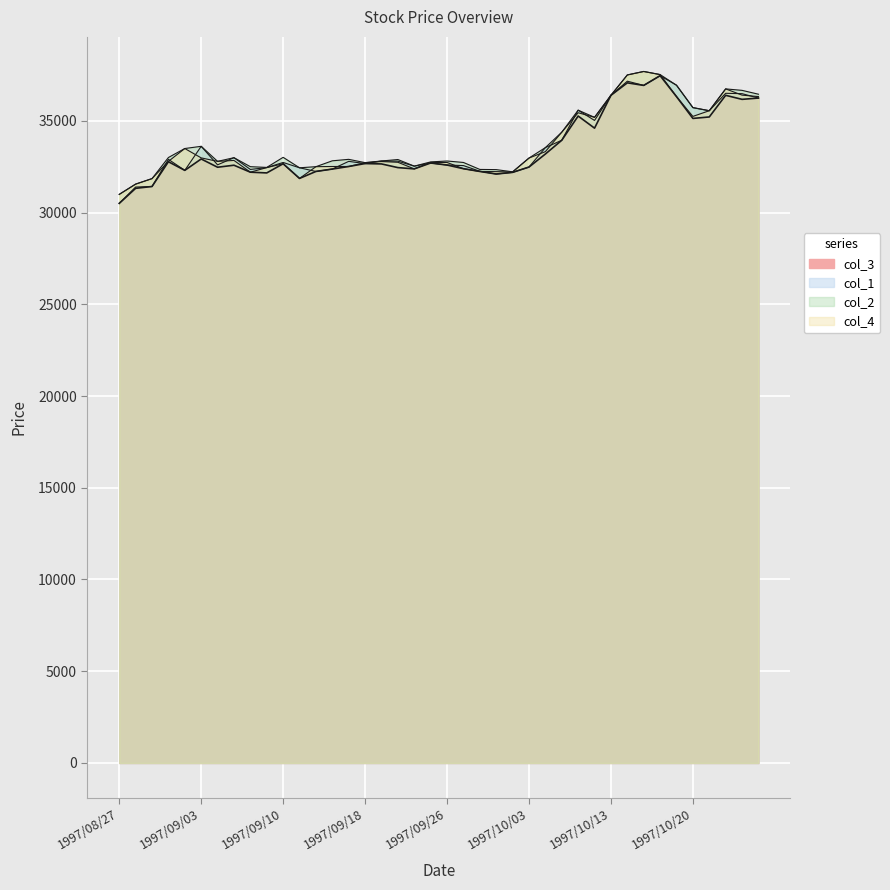

Reading right to left, transcribe all the data shown in this chart.

col_3: 1997/10/24=36240	1997/10/23=36170	1997/10/22=36390	1997/10/21=35210	1997/10/20=35130	1997/10/17=36320	1997/10/16=37460	1997/10/15=36930	1997/10/14=37070	1997/10/13=36390	1997/10/09=34600	1997/10/08=35260	1997/10/07=33940	1997/10/06=33190	1997/10/03=32480	1997/10/02=32190	1997/10/01=32100	1997/09/30=32240	1997/09/29=32390	1997/09/26=32590	1997/09/25=32700	1997/09/24=32380	1997/09/22=32450	1997/09/19=32650	1997/09/18=32670	1997/09/17=32510	1997/09/16=32370	1997/09/12=32240	1997/09/11=31860	1997/09/10=32660	1997/09/09=32160	1997/09/08=32200	1997/09/05=32580	1997/09/04=32470	1997/09/03=32920	1997/09/02=32300	1997/09/01=32770	1997/08/29=31420	1997/08/28=31320	1997/08/27=30500
col_1: 1997/10/24=36240	1997/10/23=36480	1997/10/22=36500	1997/10/21=35550	1997/10/20=35720	1997/10/17=36940	1997/10/16=37460	1997/10/15=36930	1997/10/14=37160	1997/10/13=36390	1997/10/09=35020	1997/10/08=35580	1997/10/07=33940	1997/10/06=33540	1997/10/03=32480	1997/10/02=32190	1997/10/01=32100	1997/09/30=32250	1997/09/29=32560	1997/09/26=32590	1997/09/25=32700	1997/09/24=32530	1997/09/22=32800	1997/09/19=32810	1997/09/18=32670	1997/09/17=32790	1997/09/16=32370	1997/09/12=32240	1997/09/11=32440	1997/09/10=32730	1997/09/09=32450	1997/09/08=32350	1997/09/05=32990	1997/09/04=32600	1997/09/03=33610	1997/09/02=32300	1997/09/01=32900	1997/08/29=31420	1997/08/28=31390	1997/08/27=30500
col_2: 1997/10/24=36450	1997/10/23=36660	1997/10/22=36740	1997/10/21=35550	1997/10/20=35720	1997/10/17=36940	1997/10/16=37520	1997/10/15=37690	1997/10/14=37500	1997/10/13=36390	1997/10/09=35190	1997/10/08=35580	1997/10/07=34380	1997/10/06=33540	1997/10/03=32970	1997/10/02=32220	1997/10/01=32340	1997/09/30=32350	1997/09/29=32730	1997/09/26=32810	1997/09/25=32760	1997/09/24=32530	1997/09/22=32890	1997/09/19=32810	1997/09/18=32720	1997/09/17=32900	1997/09/16=32820	1997/09/12=32500	1997/09/11=32440	1997/09/10=33010	1997/09/09=32460	1997/09/08=32500	1997/09/05=32990	1997/09/04=32790	1997/09/03=33610	1997/09/02=33490	1997/09/01=33000	1997/08/29=31850	1997/08/28=31550	1997/08/27=30990
col_4: 1997/10/24=36320	1997/10/23=36400	1997/10/22=36740	1997/10/21=35550	1997/10/20=35240	1997/10/17=36320	1997/10/16=37520	1997/10/15=37690	1997/10/14=37500	1997/10/13=36390	1997/10/09=35190	1997/10/08=35440	1997/10/07=34380	1997/10/06=33320	1997/10/03=32970	1997/10/02=32210	1997/10/01=32230	1997/09/30=32240	1997/09/29=32390	1997/09/26=32730	1997/09/25=32730	1997/09/24=32380	1997/09/22=32740	1997/09/19=32780	1997/09/18=32720	1997/09/17=32510	1997/09/16=32510	1997/09/12=32500	1997/09/11=31860	1997/09/10=32660	1997/09/09=32450	1997/09/08=32200	1997/09/05=32840	1997/09/04=32790	1997/09/03=32980	1997/09/02=33490	1997/09/01=32790	1997/08/29=31850	1997/08/28=31550	1997/08/27=30990